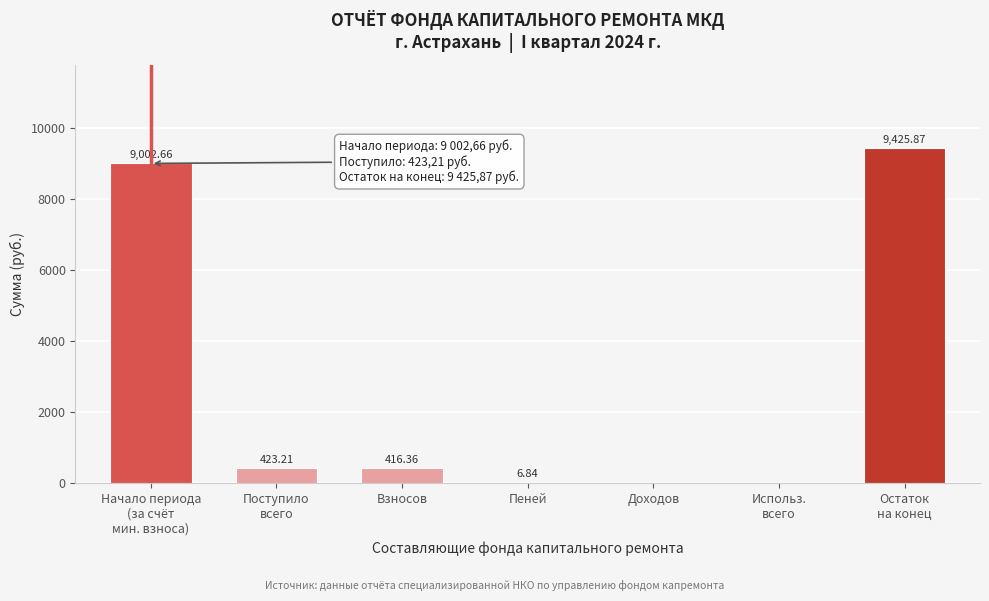

What is the sum of the values at Взносов and Доходов?

416.4